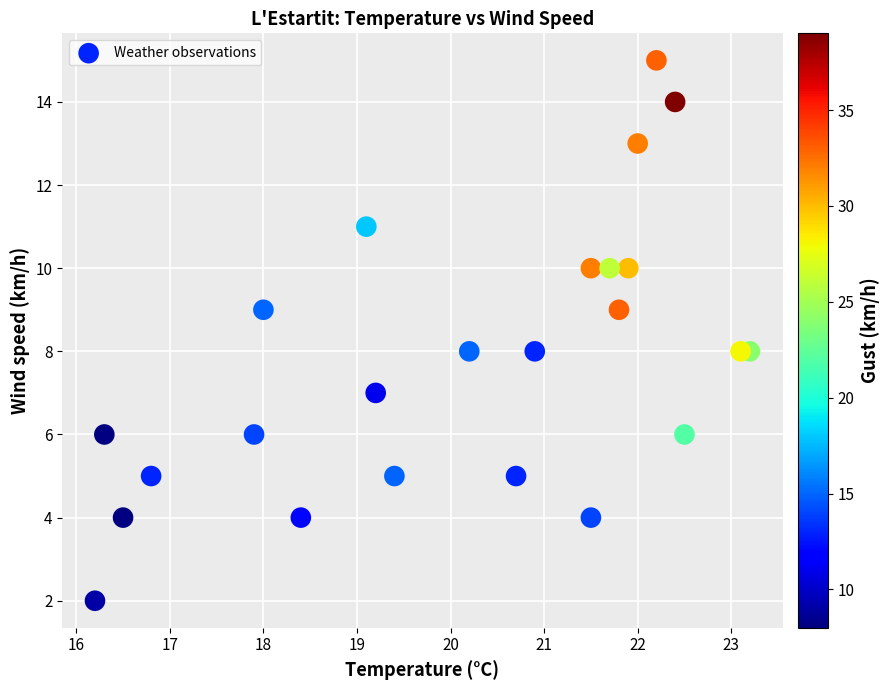

What is the range of Y values (max minus min)?

13